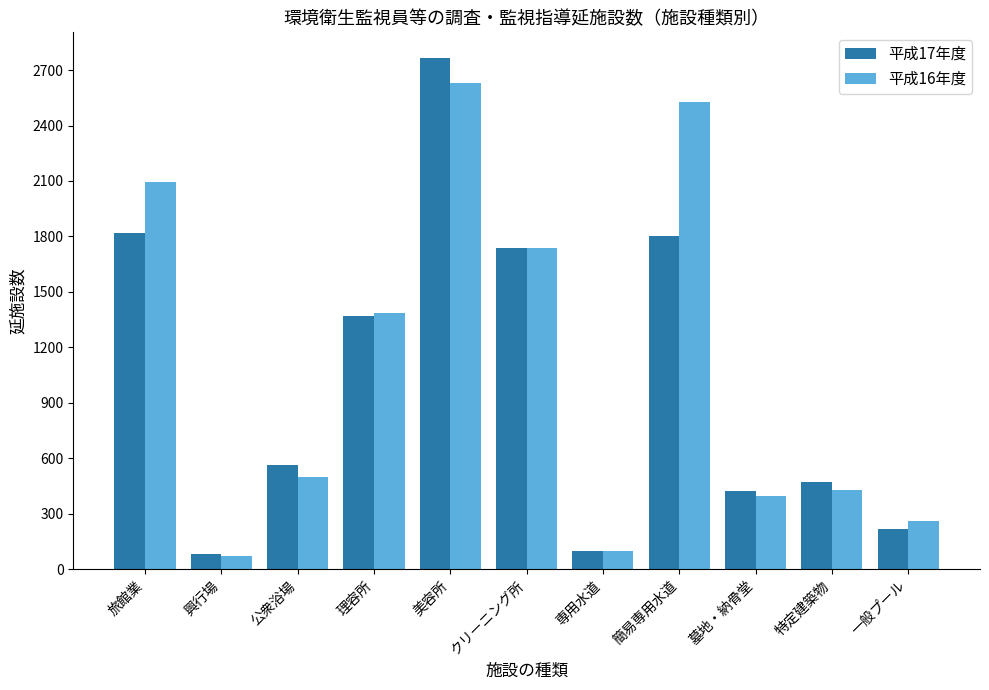

What is the greatest value displayed?

2766